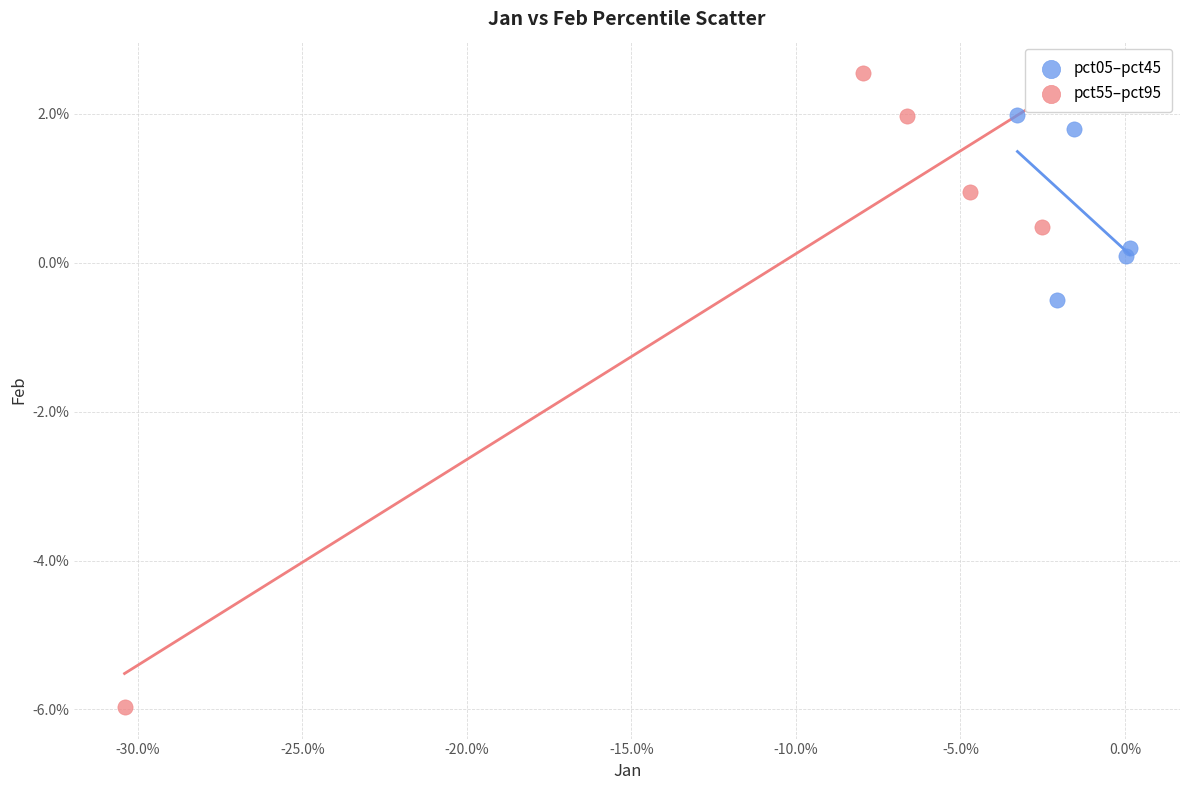

Which series has the widest spread of Y values?

pct55–pct95